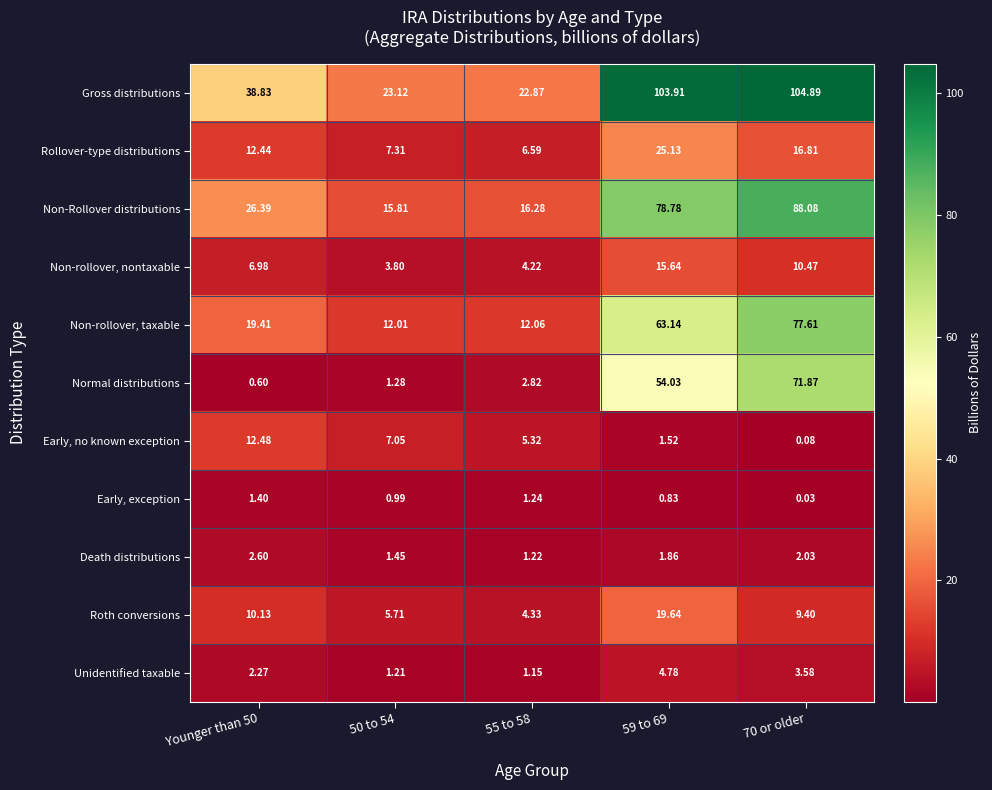

Rank the series by their maximum value, from lowest to highest.

Early, exception, Death distributions, Unidentified taxable, Early, no known exception, Non-rollover, nontaxable, Roth conversions, Rollover-type distributions, Normal distributions, Non-rollover, taxable, Non-Rollover distributions, Gross distributions